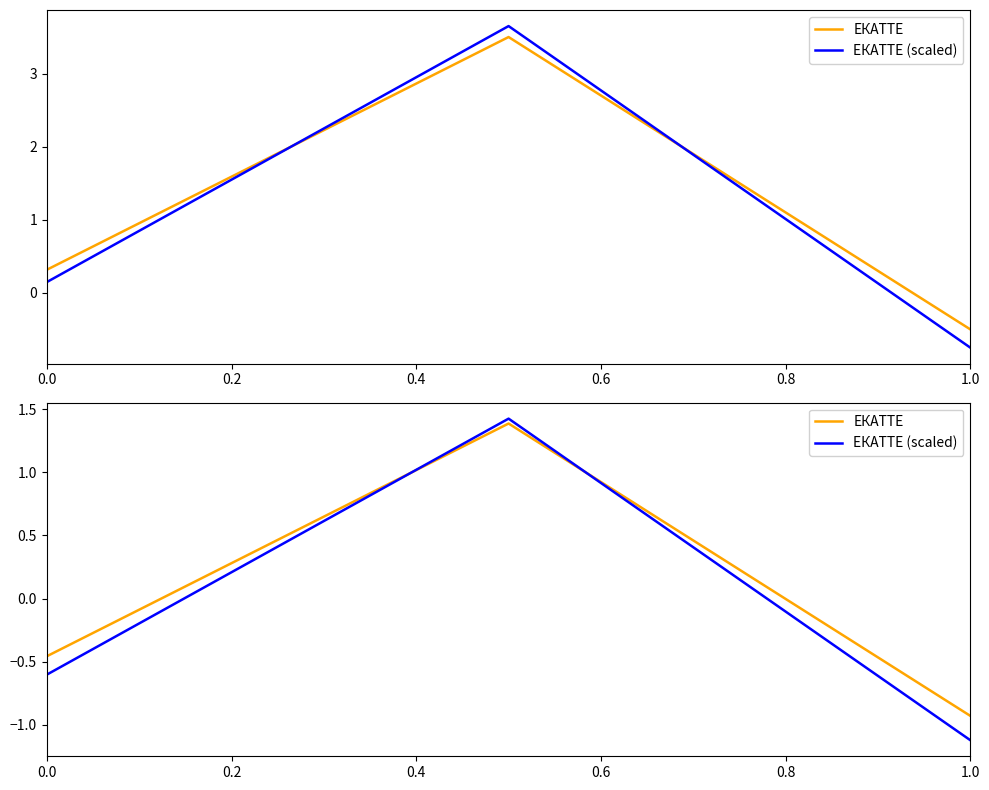

List the series in order of their peak value, lowest first.

ЕКАТТЕ, ЕКАТТЕ (scaled)